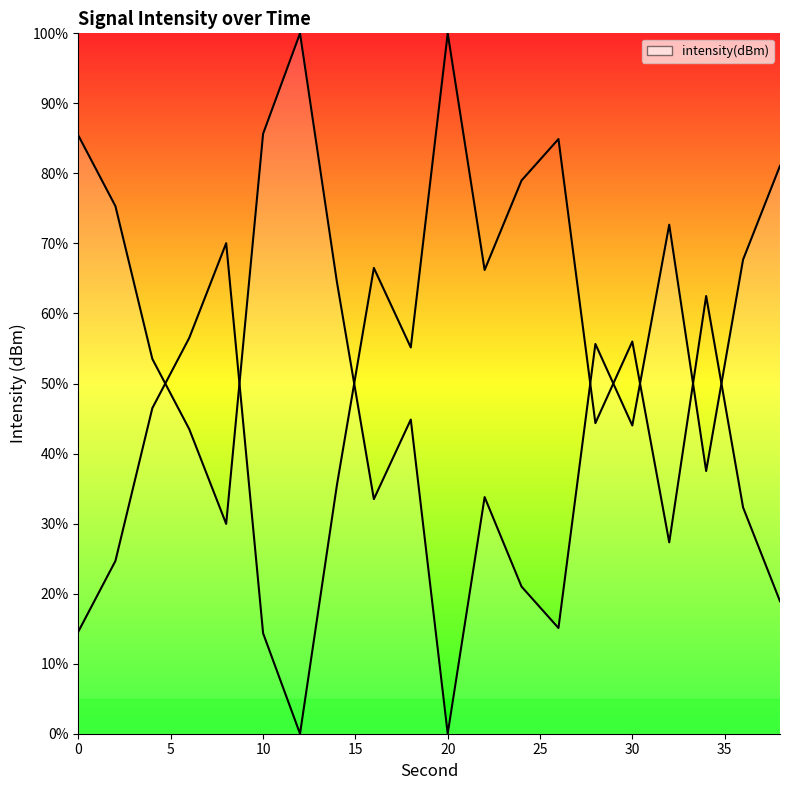

Which label corresponds to the smallest value in the chart?

20